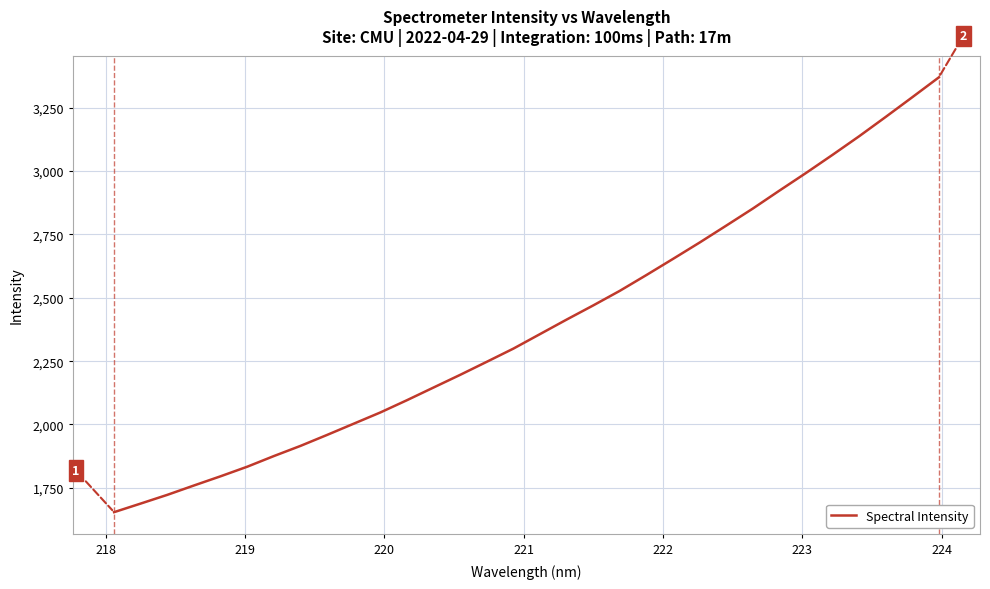

What is the difference between the maximum and minimum values?

1716.0